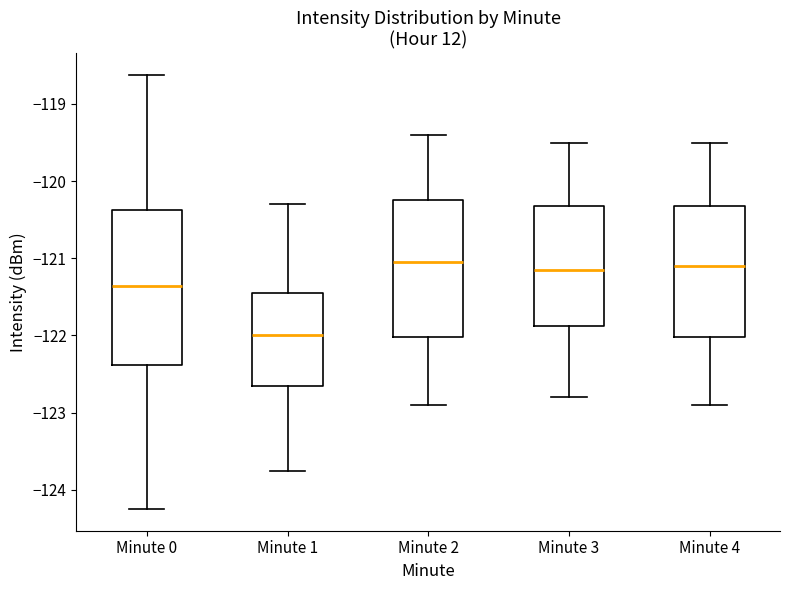

Reading left to right, read every box against the y-axis: the position of its median line, the range the box covers, and the ends of its whiskers. The values are not printed on the chart, so give them approximately, as read against the axis.

Minute 0: median -121.4, box -122.4 to -120.4, whiskers -124.3 to -118.6
Minute 1: median -122.0, box -122.7 to -121.5, whiskers -123.8 to -120.3
Minute 2: median -121.0, box -122.0 to -120.2, whiskers -122.9 to -119.4
Minute 3: median -121.1, box -121.9 to -120.3, whiskers -122.8 to -119.5
Minute 4: median -121.1, box -122.0 to -120.3, whiskers -122.9 to -119.5